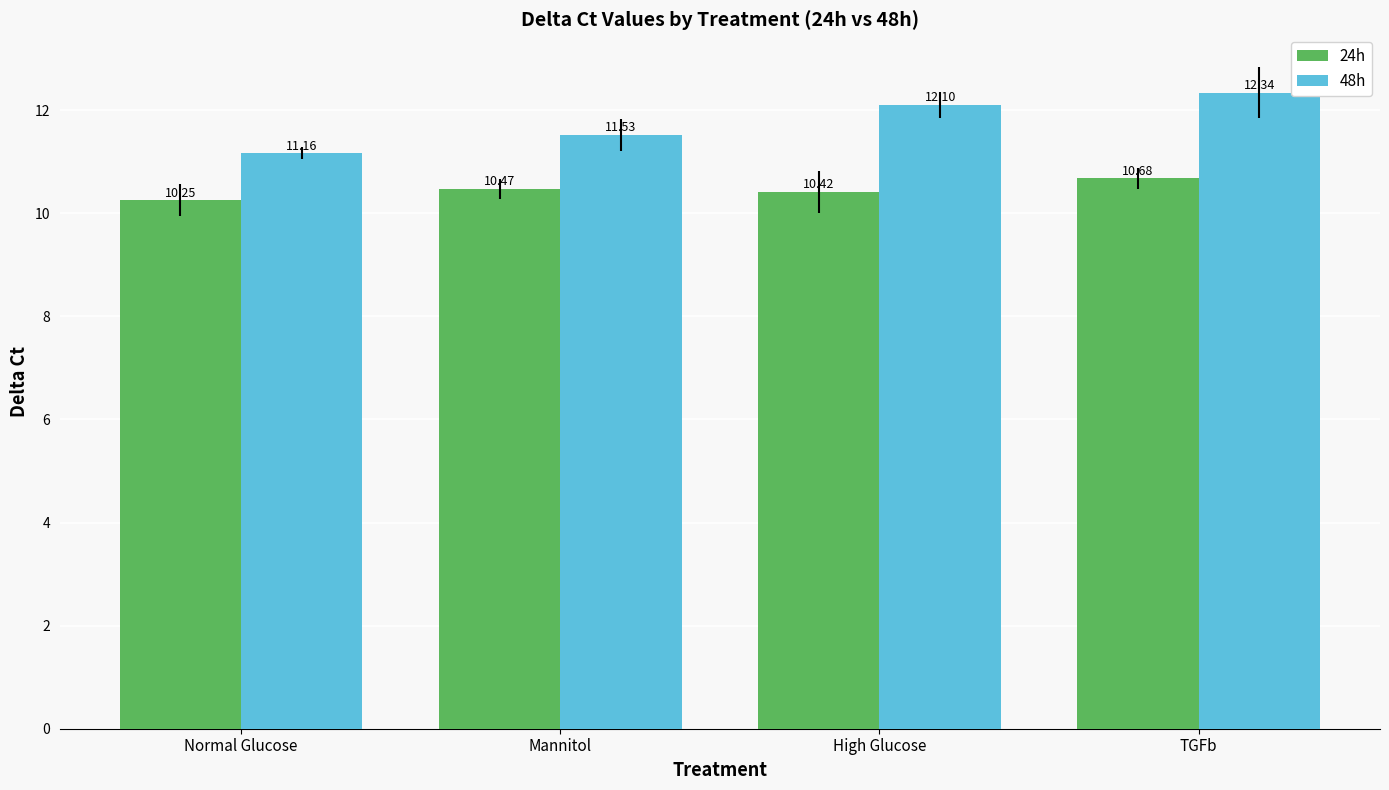

What are all the series names shown in the legend?

24h, 48h